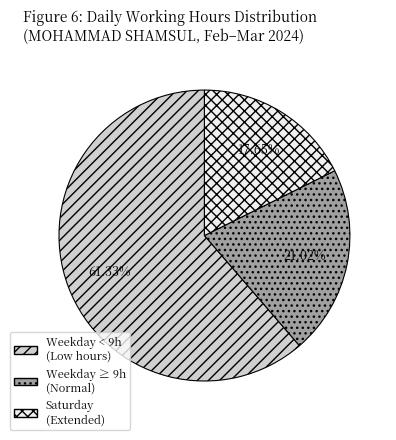

To the nearest percent, what is the average slice percentage?

33%